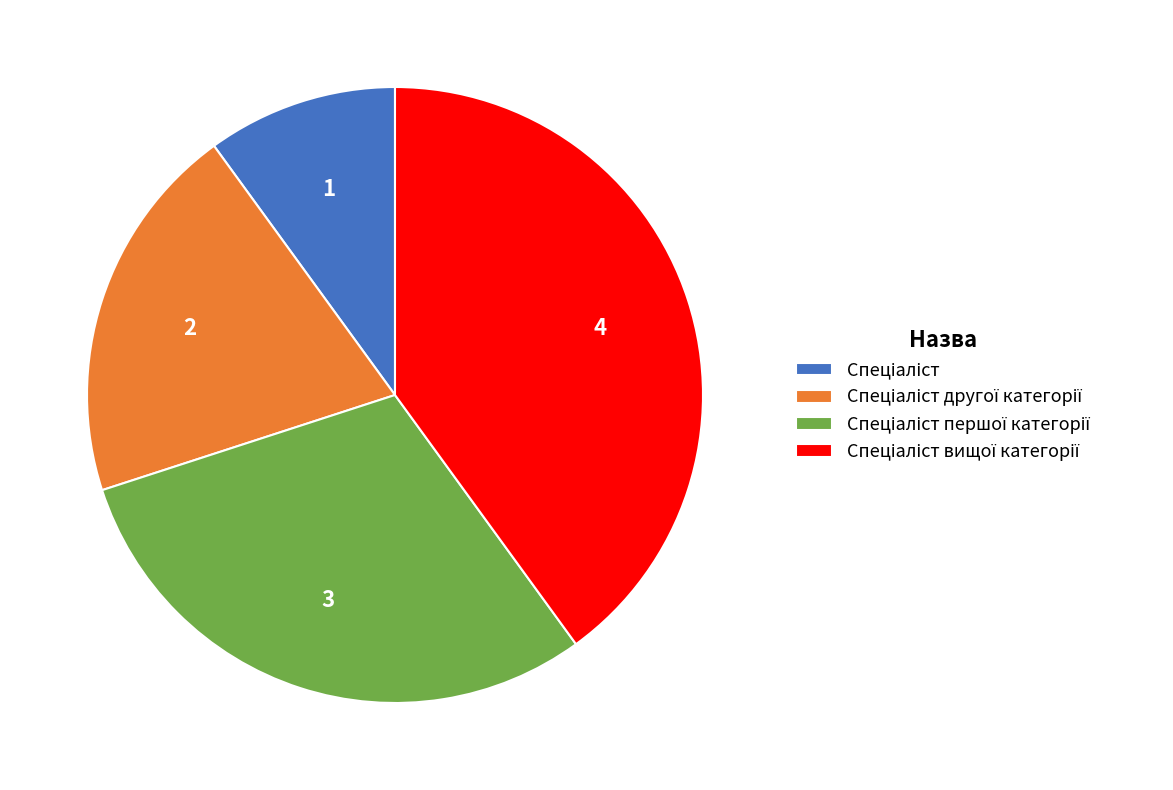

Is there a majority slice in this chart?

No